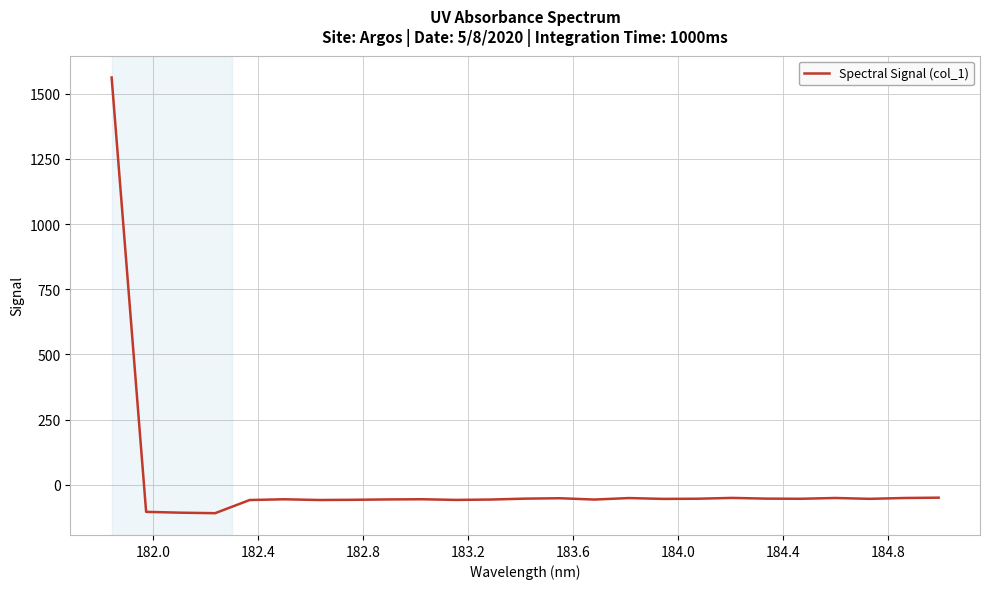

What is the maximum value shown in the chart?

1561.9